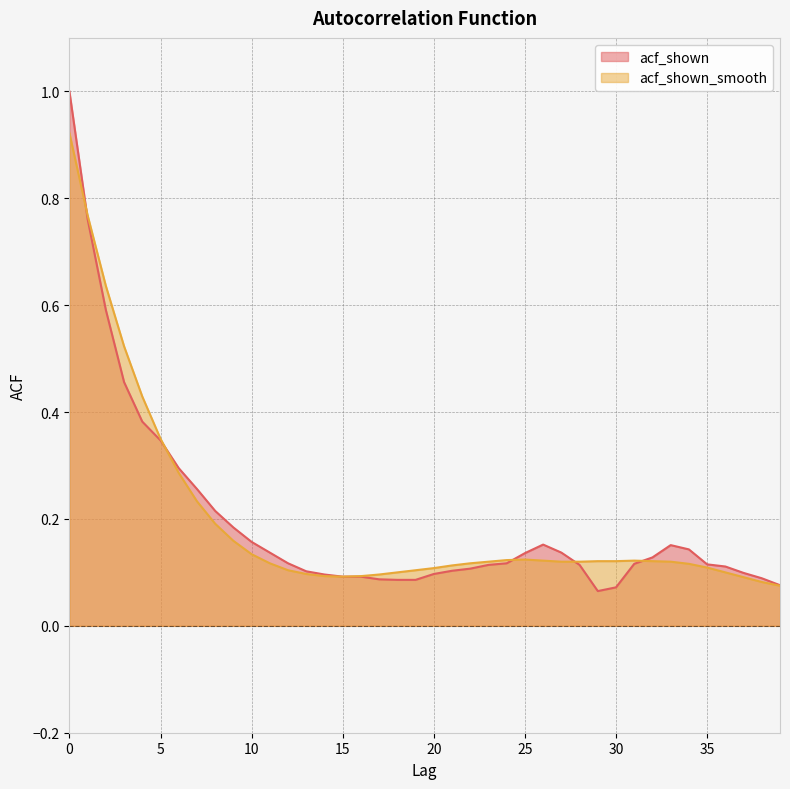

Reading left to right, transcribe all the data shown in this chart.

acf_shown: 1.0	0.8	0.6	0.5	0.4	0.3	0.3	0.3	0.2	0.2	0.2	0.1	0.1	0.1	0.1	0.1	0.1	0.1	0.1	0.1	0.1	0.1	0.1	0.1	0.1	0.1	0.2	0.1	0.1	0.1	0.1	0.1	0.1	0.2	0.1	0.1	0.1	0.1	0.1	0.1
acf_shown_smooth: 0.9	0.8	0.6	0.5	0.4	0.3	0.3	0.2	0.2	0.2	0.1	0.1	0.1	0.1	0.1	0.1	0.1	0.1	0.1	0.1	0.1	0.1	0.1	0.1	0.1	0.1	0.1	0.1	0.1	0.1	0.1	0.1	0.1	0.1	0.1	0.1	0.1	0.1	0.1	0.1